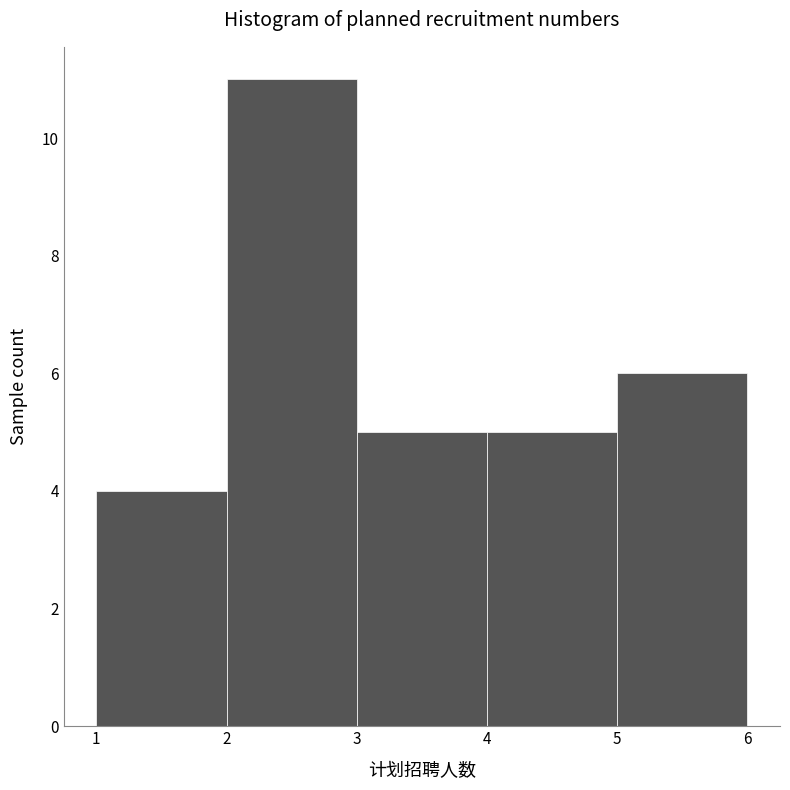

Which range on the x-axis has the tallest bar?

2 to 3